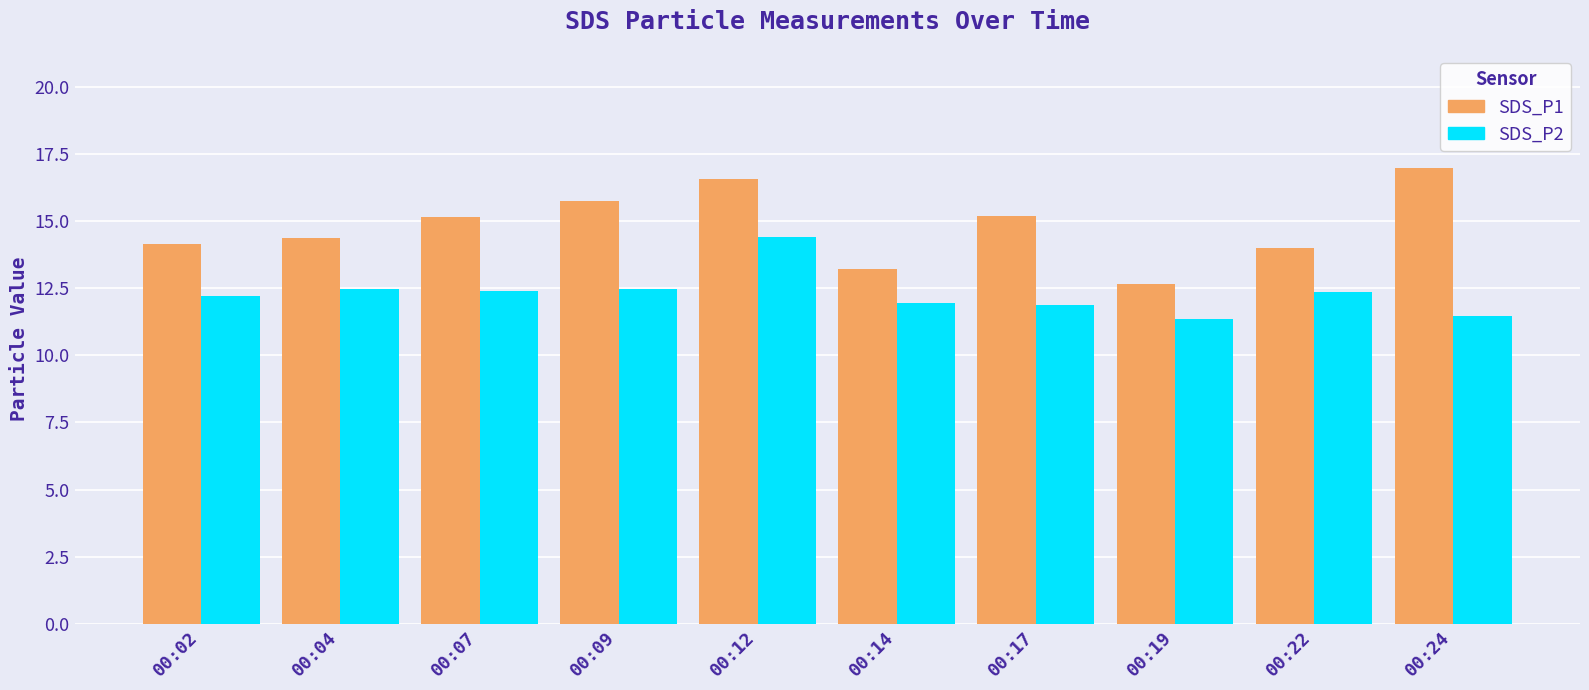

At how many categories does at least one series exceed 16?

2